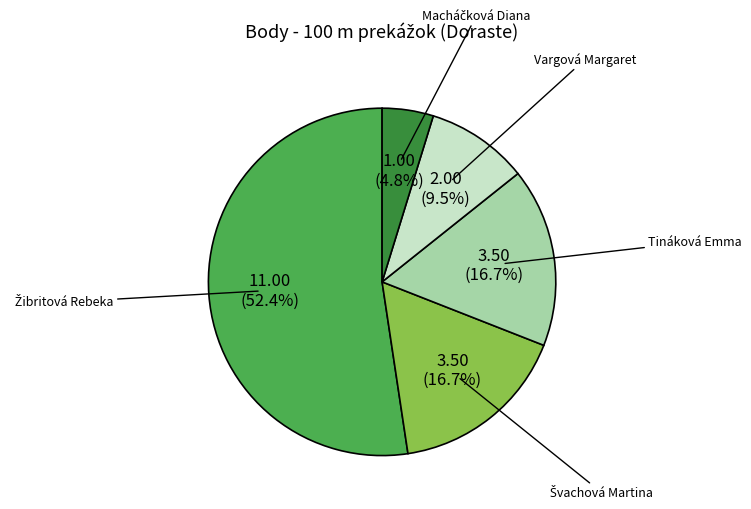

To the nearest percent, what portion does Tináková Emma represent?

17%